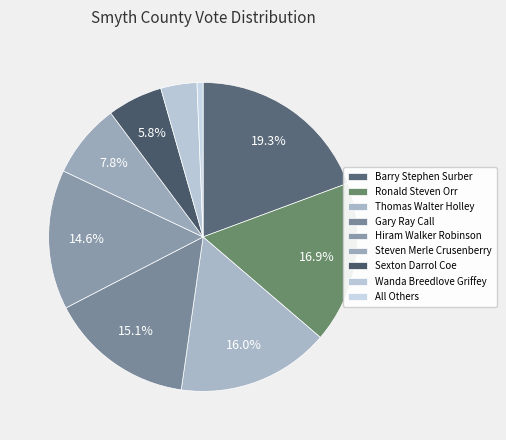

Is there a majority slice in this chart?

No